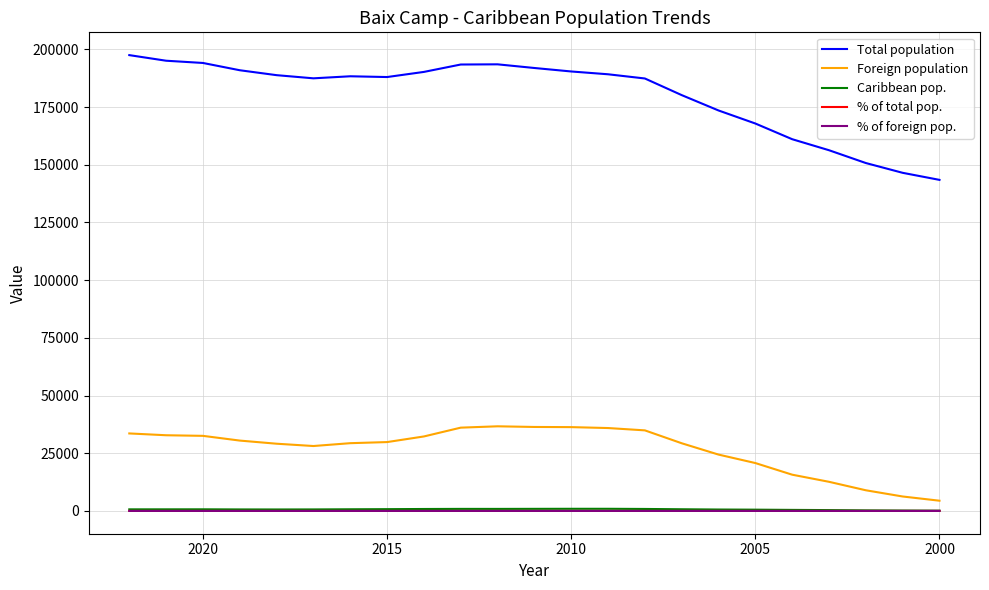

How many data points in Total population are above 188358?

11